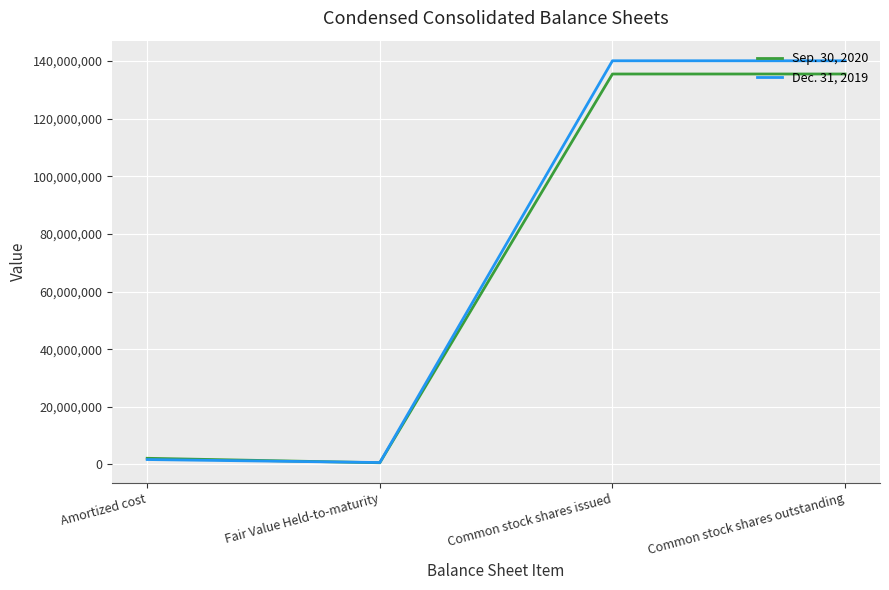

True or false: Sep. 30, 2020 has a value of 222304415 at Common stock shares outstanding.

False